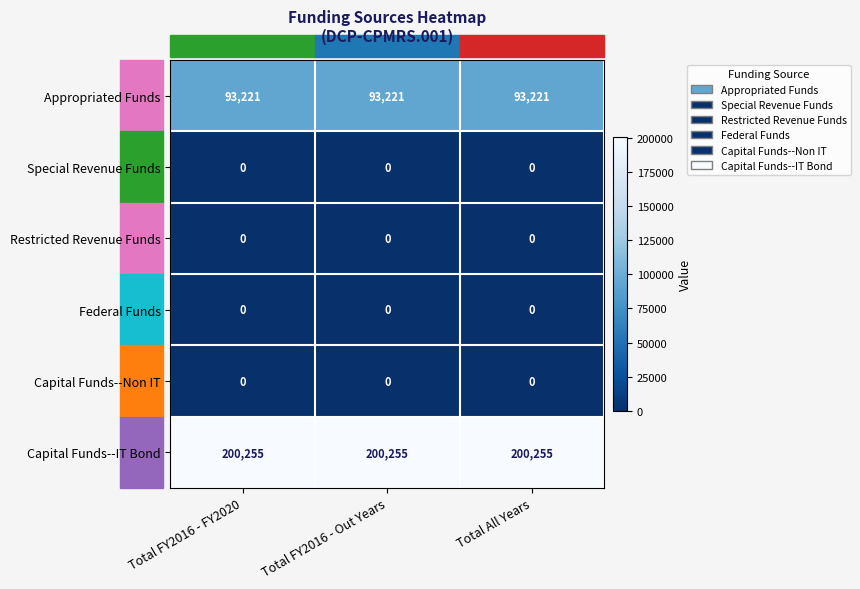

At how many categories does at least one series exceed 88800?

3